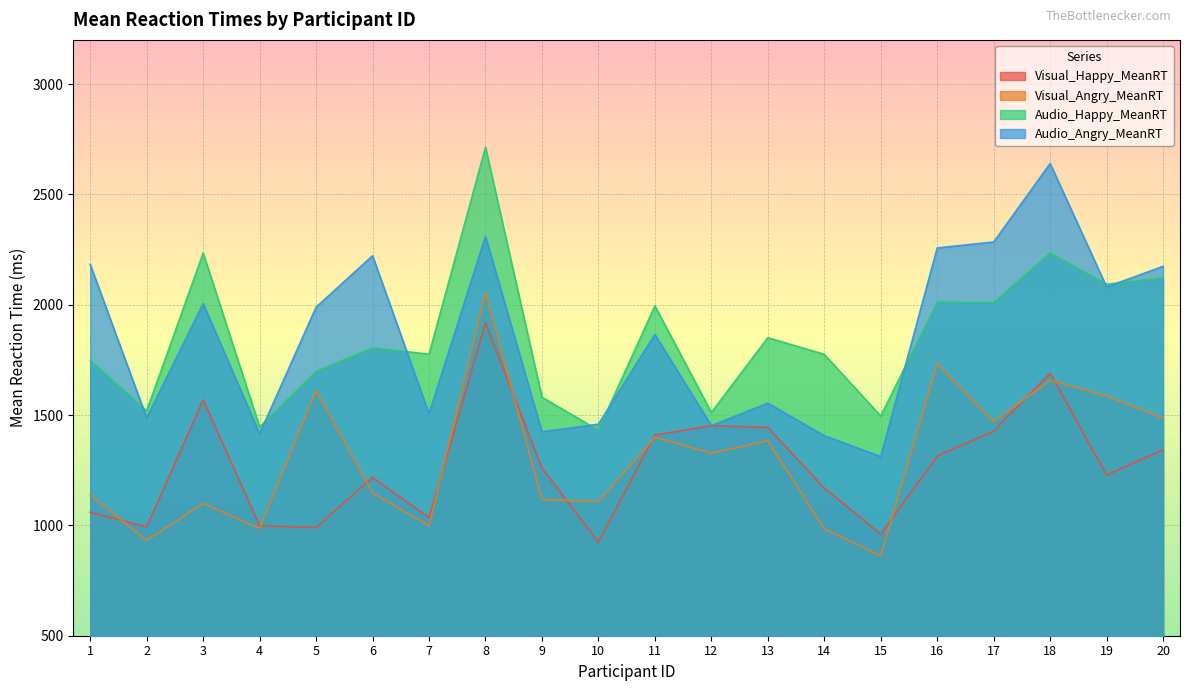

True or false: Visual_Happy_MeanRT and Visual_Angry_MeanRT intersect in this chart.

True